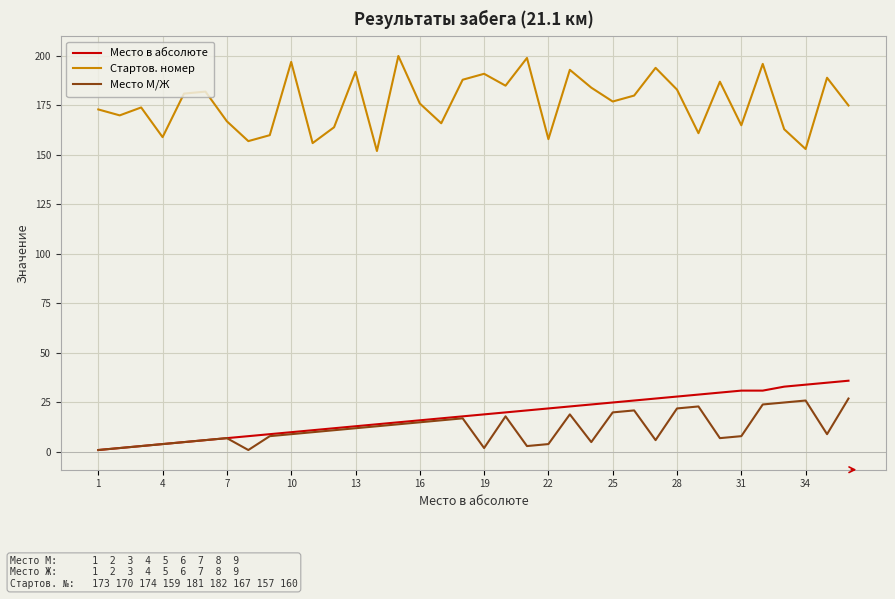

True or false: Место в абсолюте and Стартов. номер intersect in this chart.

False